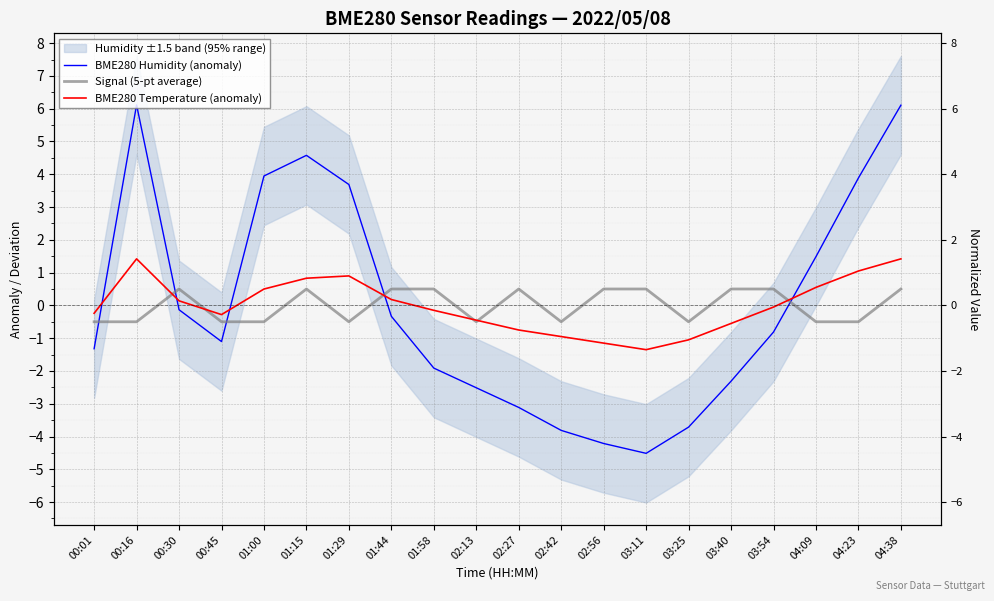

What is the spread (max minus min) of values at 04:23?

4.4